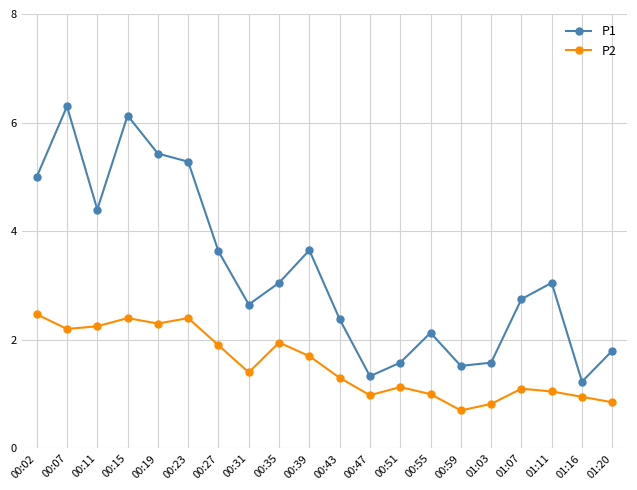

What is the minimum value for P2?

0.7